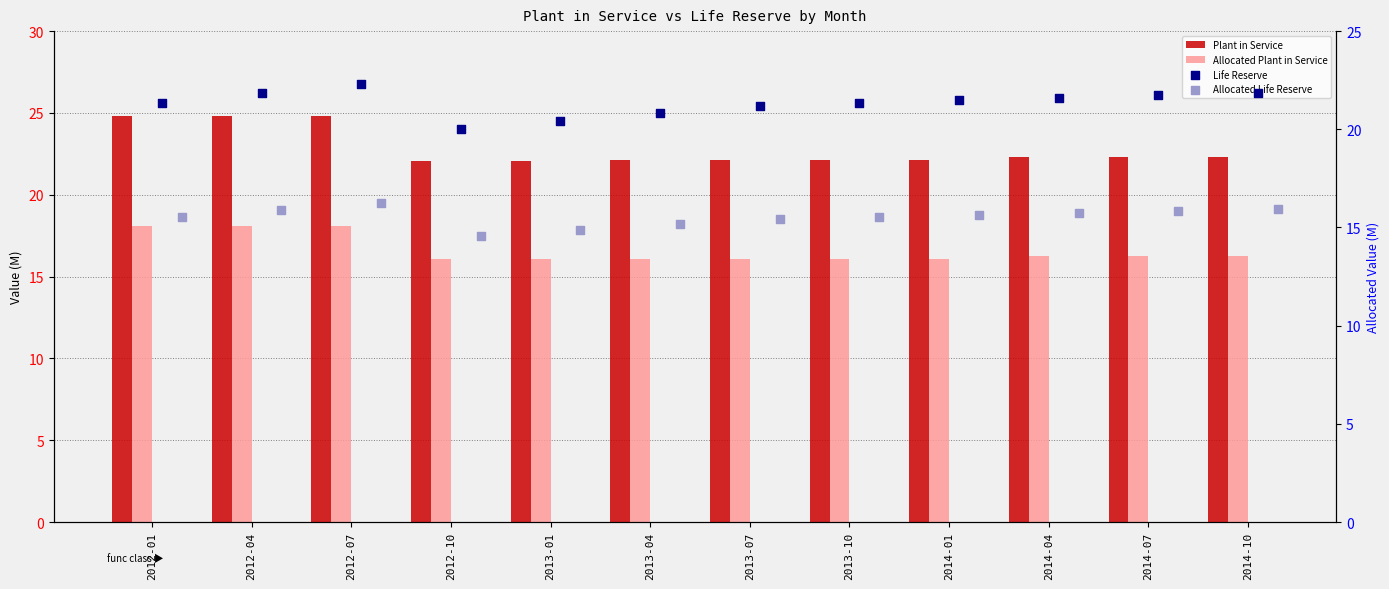

Which series has the largest total across all categories?

Plant in Service